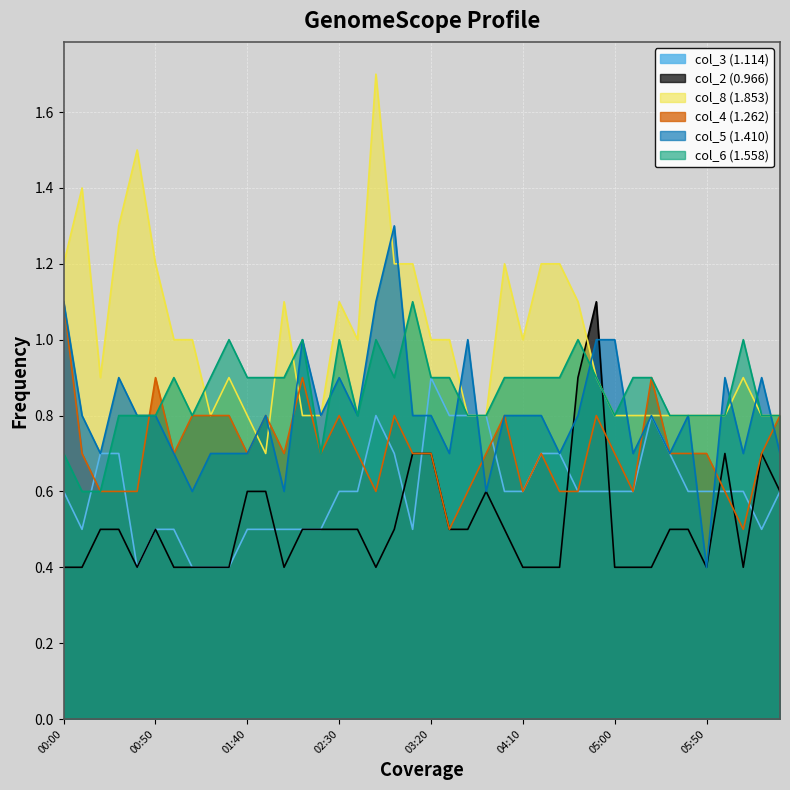

Is it true that col_2 (0.966) equals 0.6 at 2000/12/17 01:10?

False